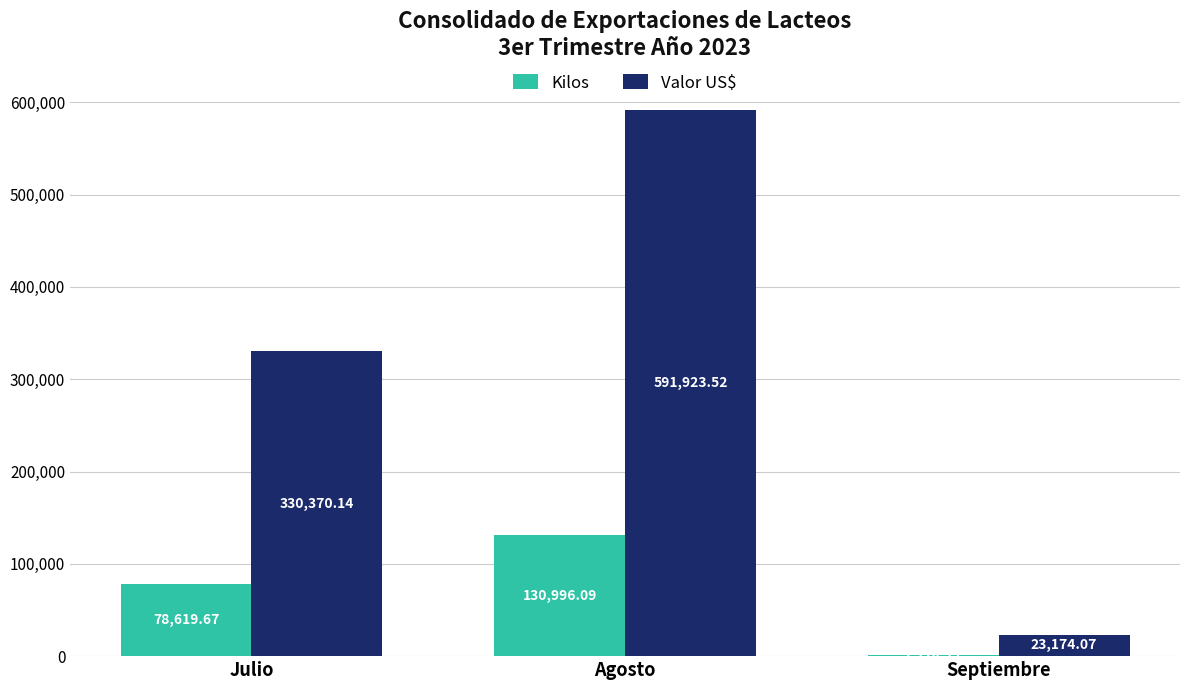

What is the sum of all Kilos values?

210830.0